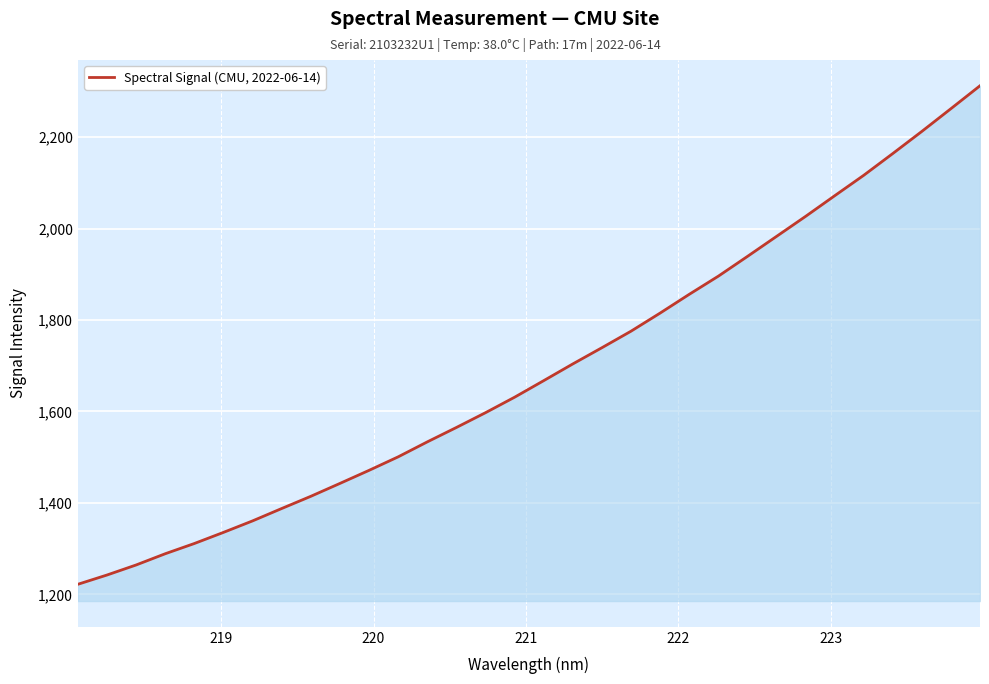

What is the maximum value shown in the chart?

2312.5